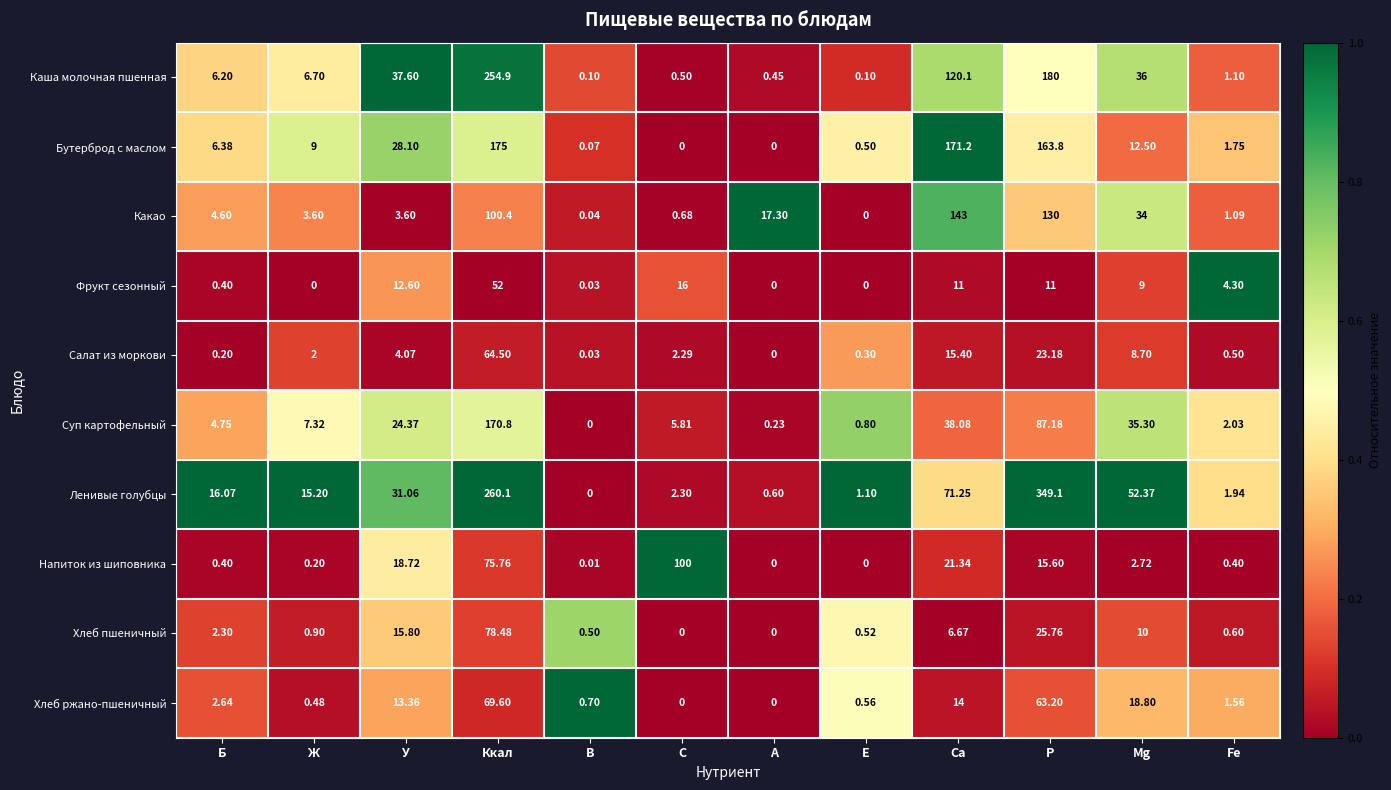

Rank the series by their maximum value, from highest to lowest.

Ленивые голубцы, Каша молочная пшенная, Бутерброд с маслом, Суп картофельный, Какао, Напиток из шиповника, Хлеб пшеничный, Хлеб ржано-пшеничный, Салат из моркови, Фрукт сезонный